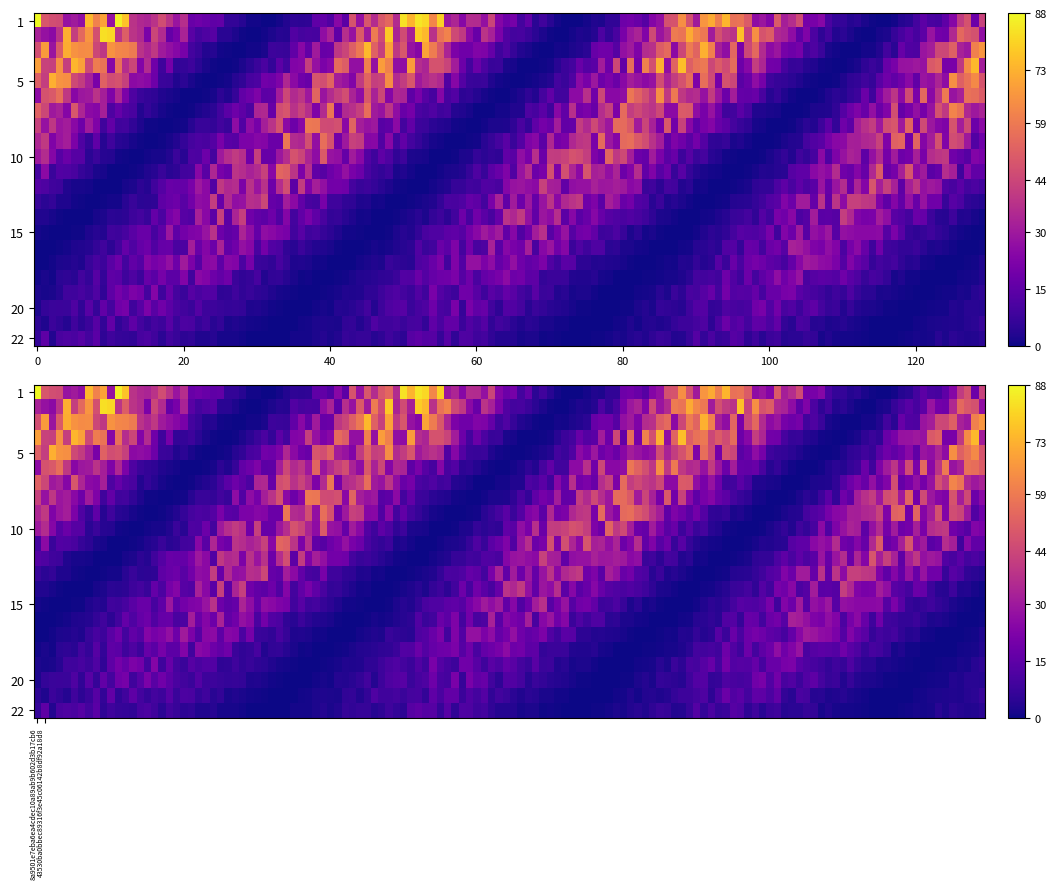

List the series in order of their overall mean, highest first.

8a9501e7eba6ea4cdec10a89ab9b602d3b17cb6, 43530ba0bbec89316f3e45c06142b8df92a18d8